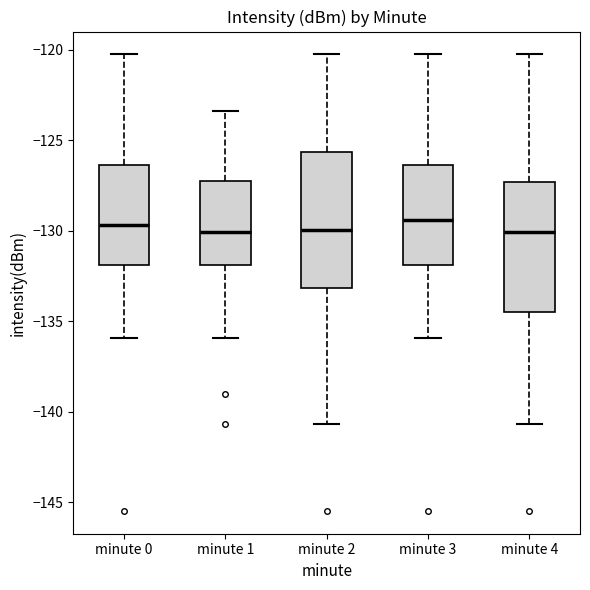

Reading left to right, read every box against the y-axis: the position of its median line, the range the box covers, and the ends of its whiskers. The values are not printed on the chart, so give them approximately, as read against the axis.

minute 0: median -129.5, box -132.0 to -126.5, whiskers -136.0 to -120.5
minute 1: median -130.0, box -132.0 to -127.5, whiskers -136.0 to -123.5
minute 2: median -130.0, box -133.0 to -125.5, whiskers -140.5 to -120.5
minute 3: median -129.5, box -132.0 to -126.5, whiskers -136.0 to -120.5
minute 4: median -130.0, box -134.5 to -127.5, whiskers -140.5 to -120.5